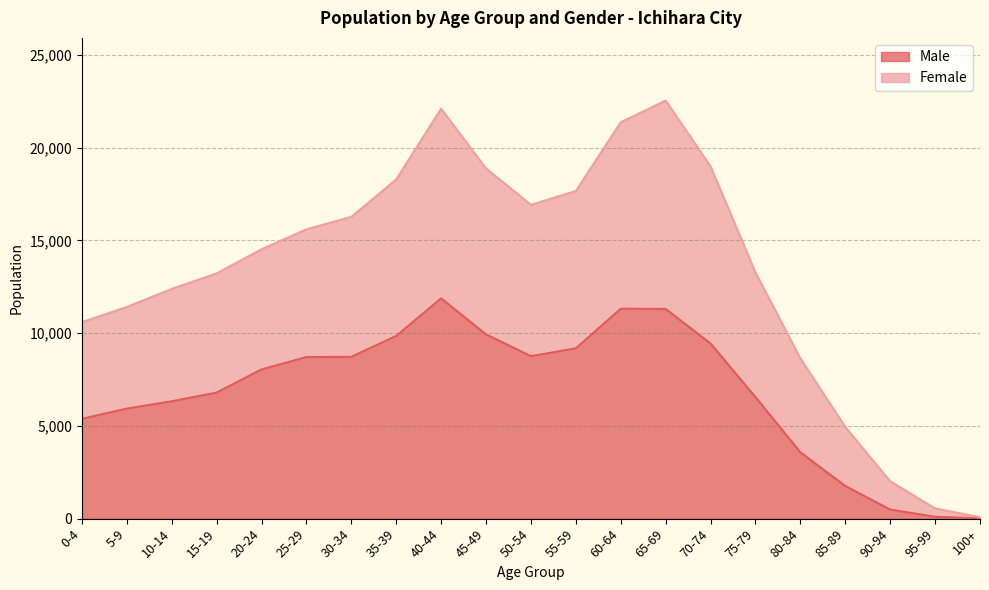

The value of Female at 30-34 is 4323. True or false?

False